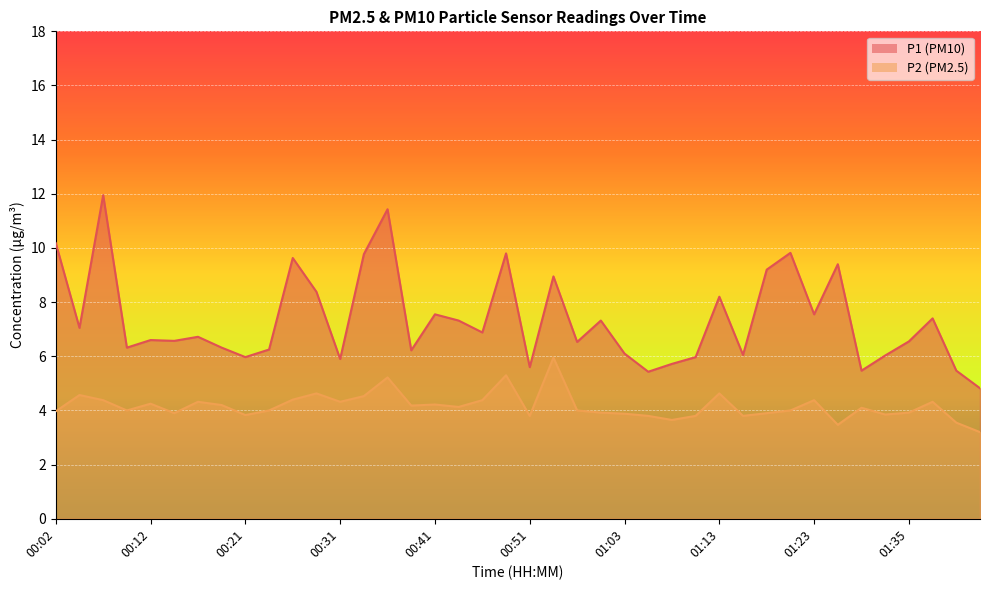

What position from the left is 01:28?

35